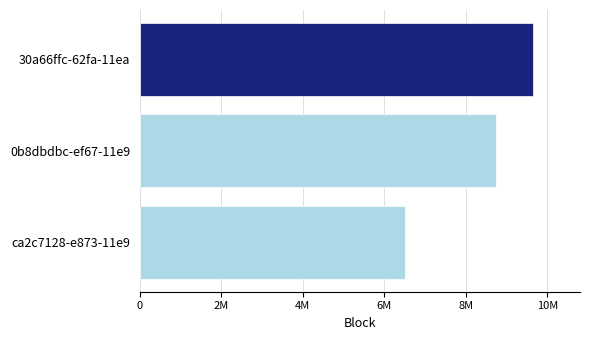

What is the minimum value shown in the chart?

6510997